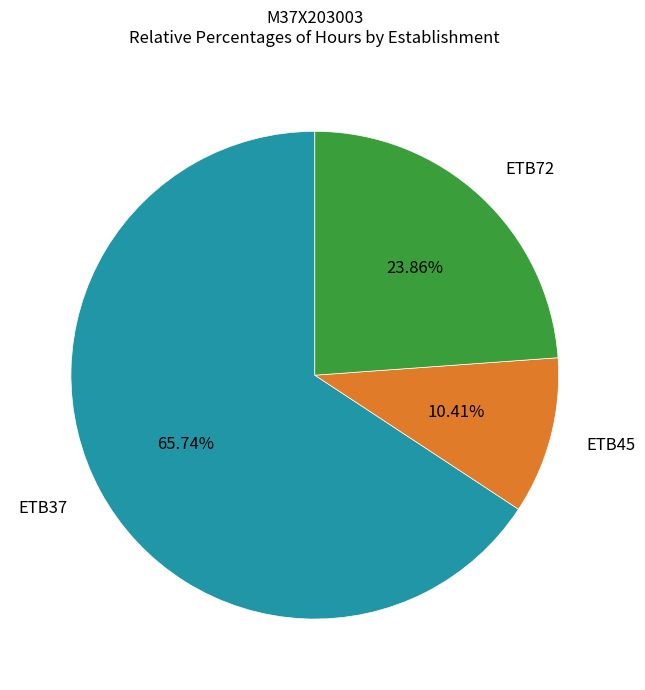

Which has a higher value, ETB37 or ETB72?

ETB37